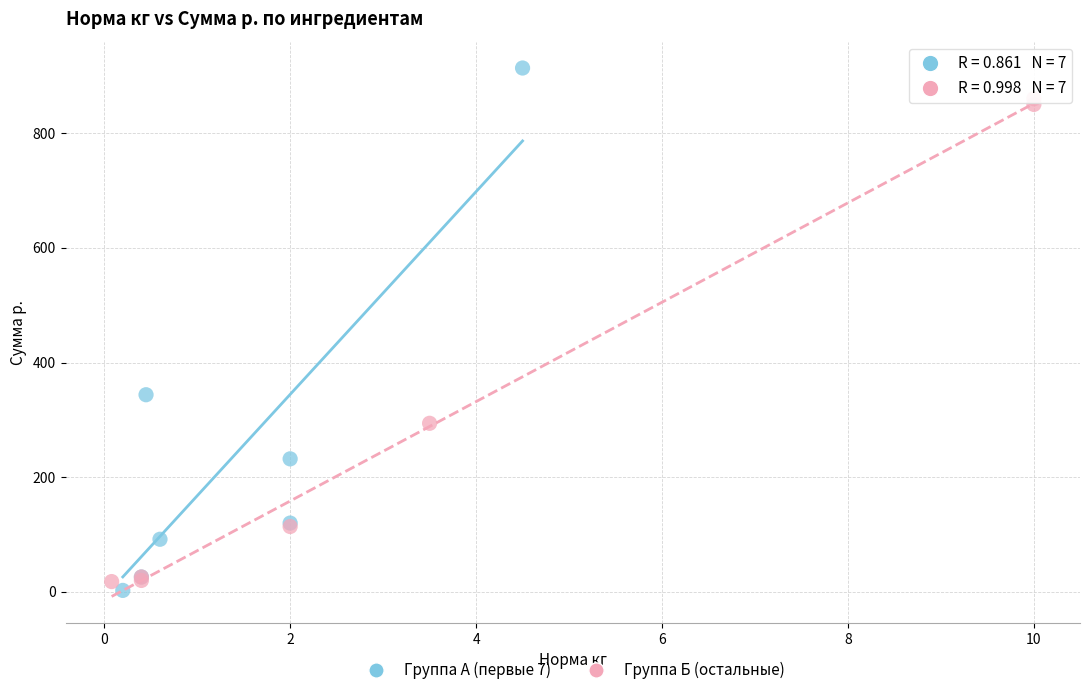

Which series reaches the maximum Y coordinate?

Группа А (первые 7)